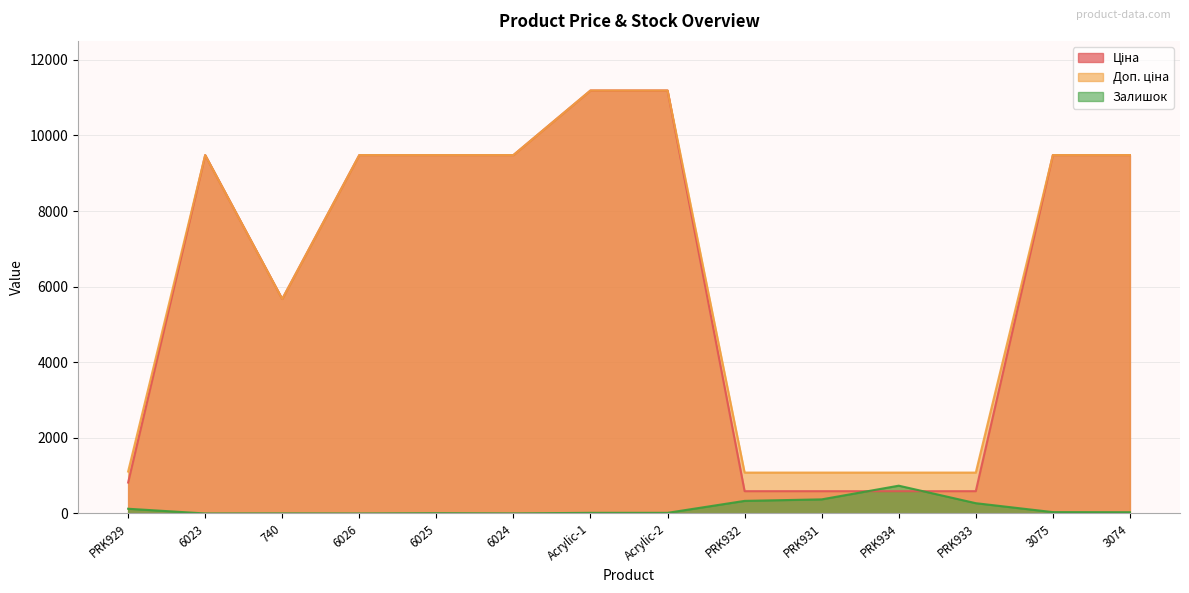

The value of Ціна at Acrylic-1 is 3829.3. True or false?

False